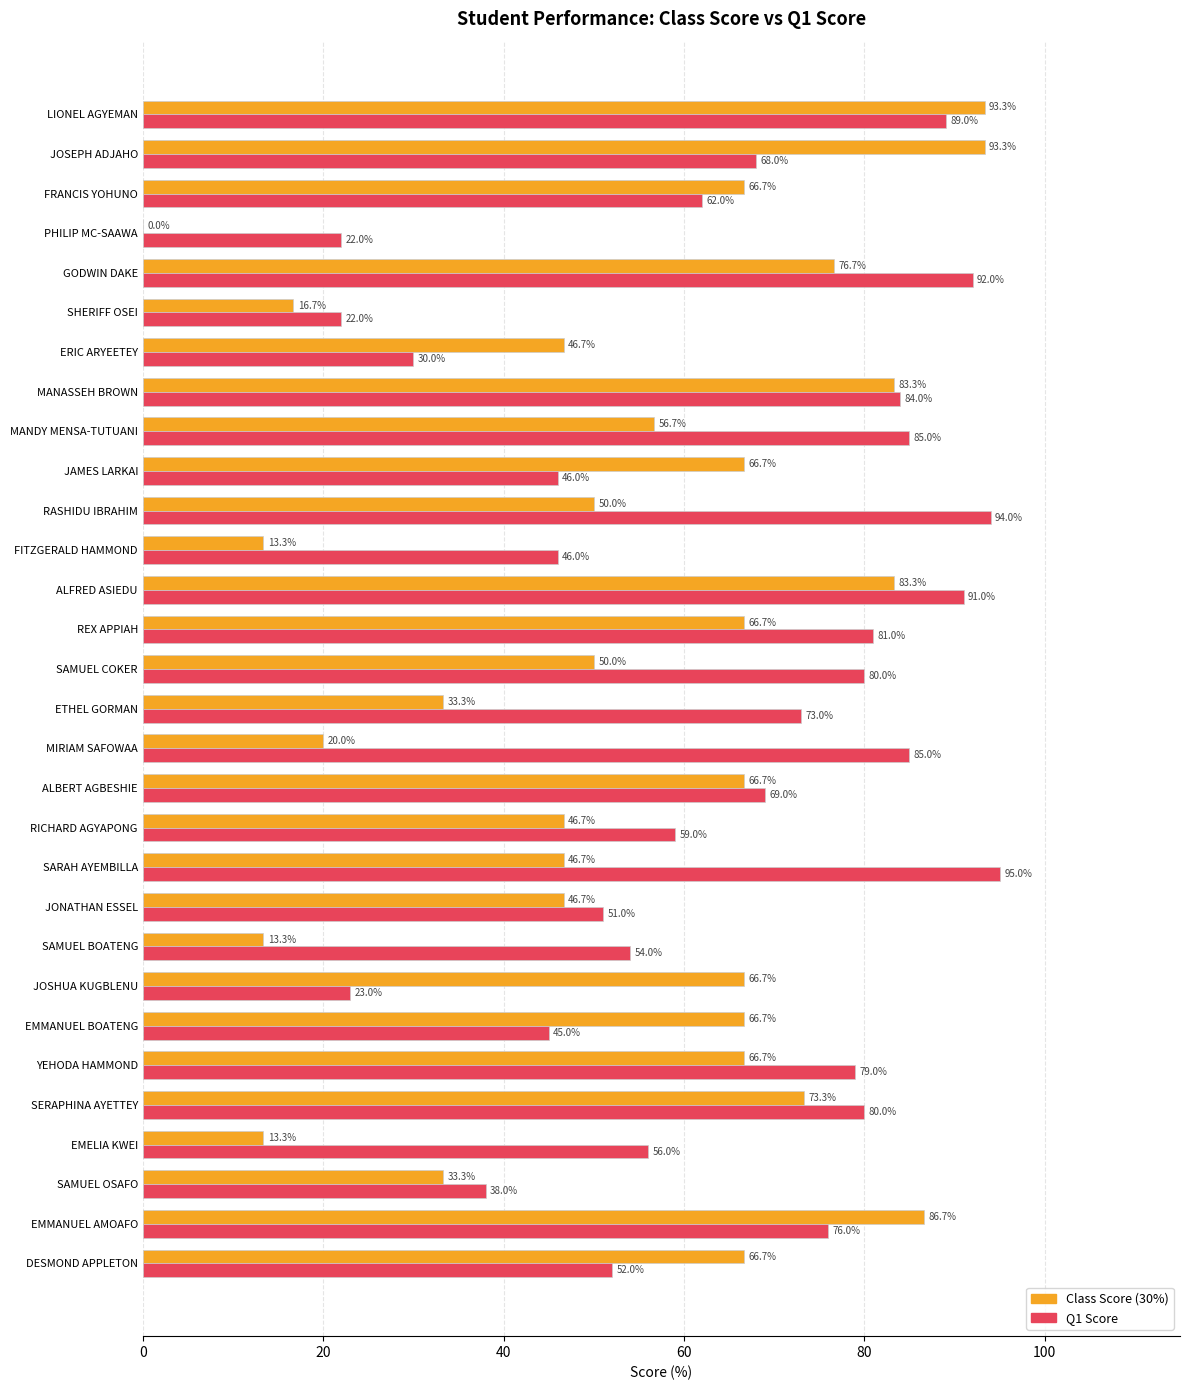

What is the approximate value of Q1 Score at JONATHAN ESSEL?

51.0